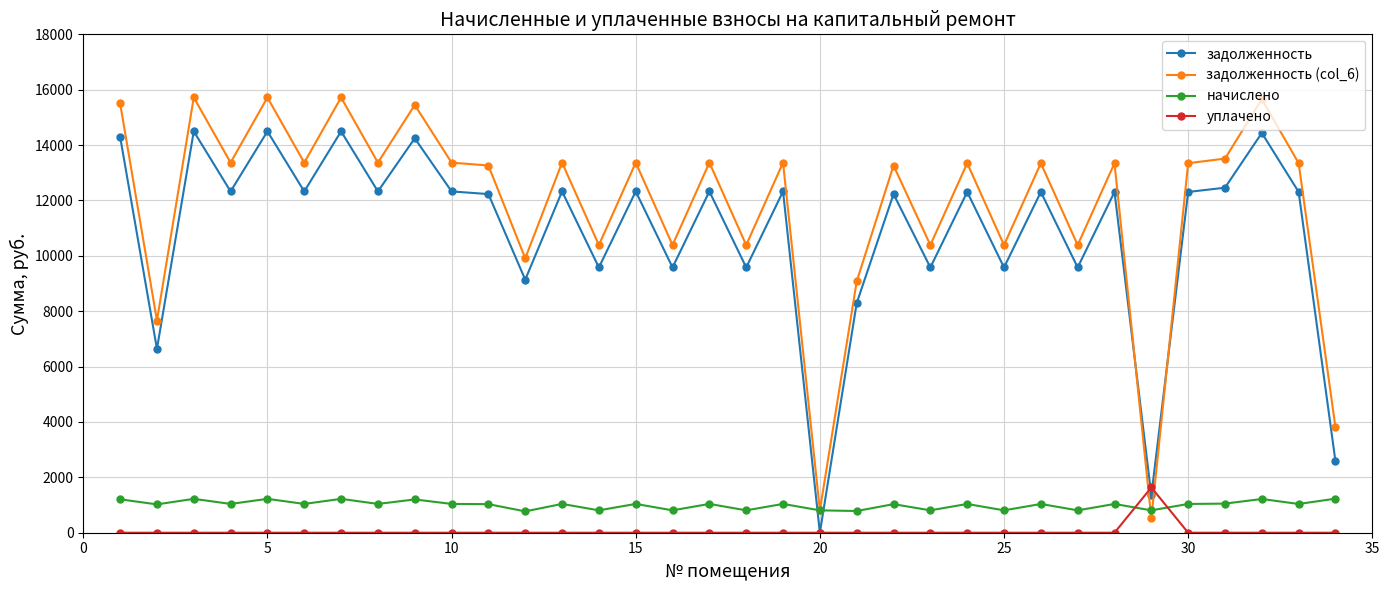

Which series has the widest spread of values?

задолженность (col_6)